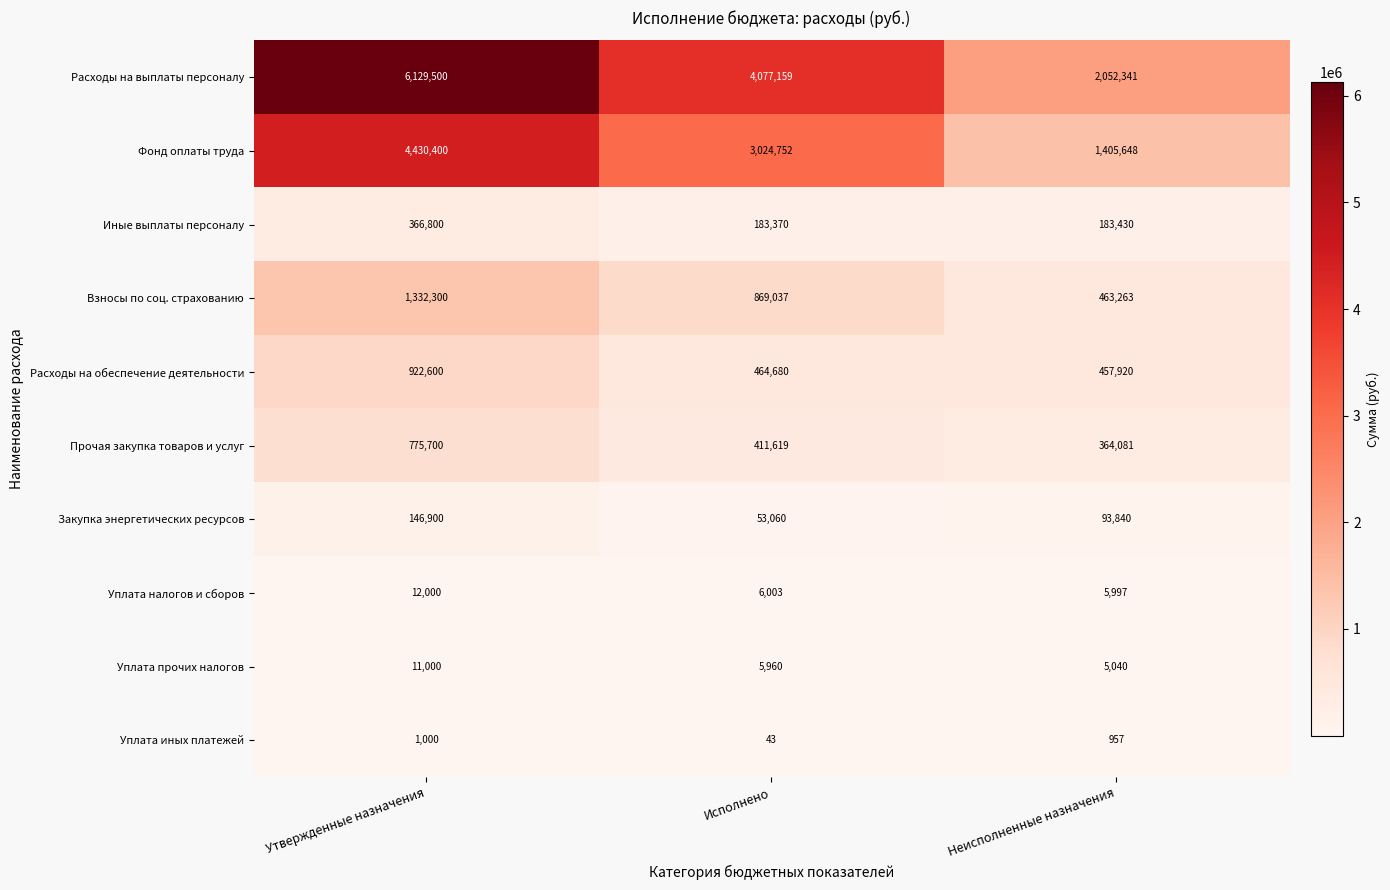

Between Утвержденные назначения and Неисполненные назначения, which series saw the biggest shift?

Расходы на выплаты персоналу